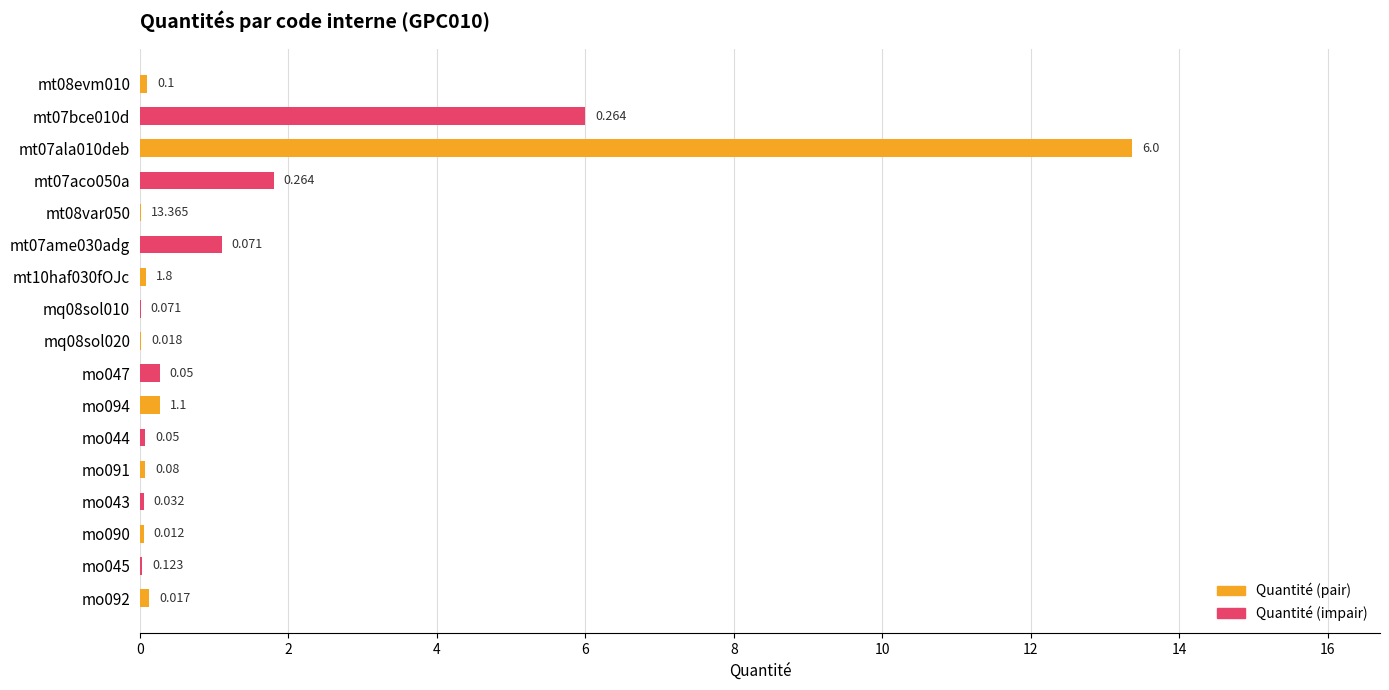

What is the average value?

1.4